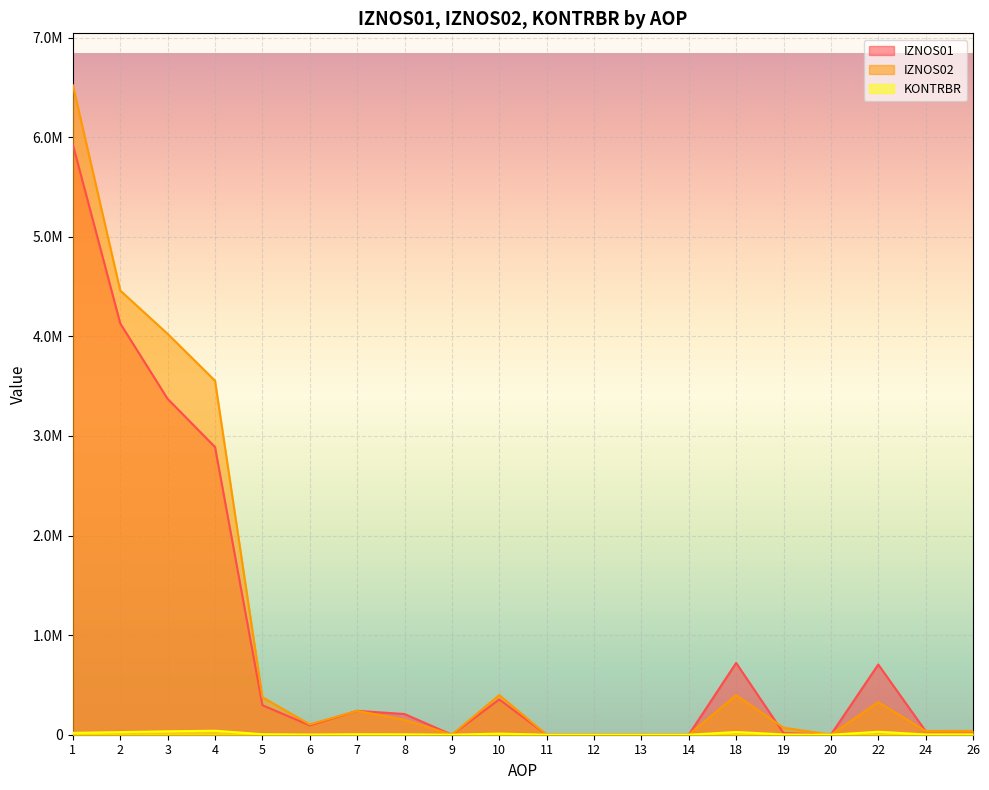

What is the difference between the IZNOS02 values at 3 and 9?

4024940.5